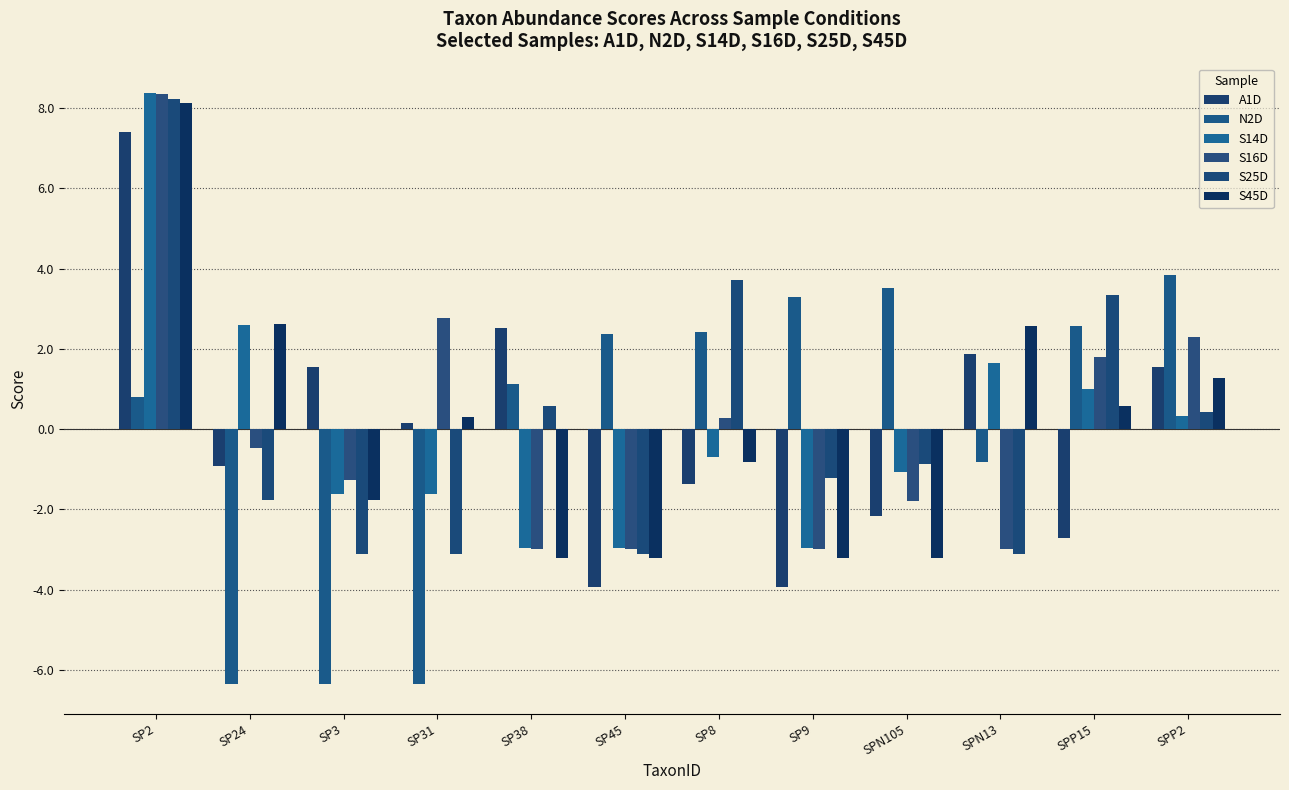

Which series has the largest total across all categories?

N2D